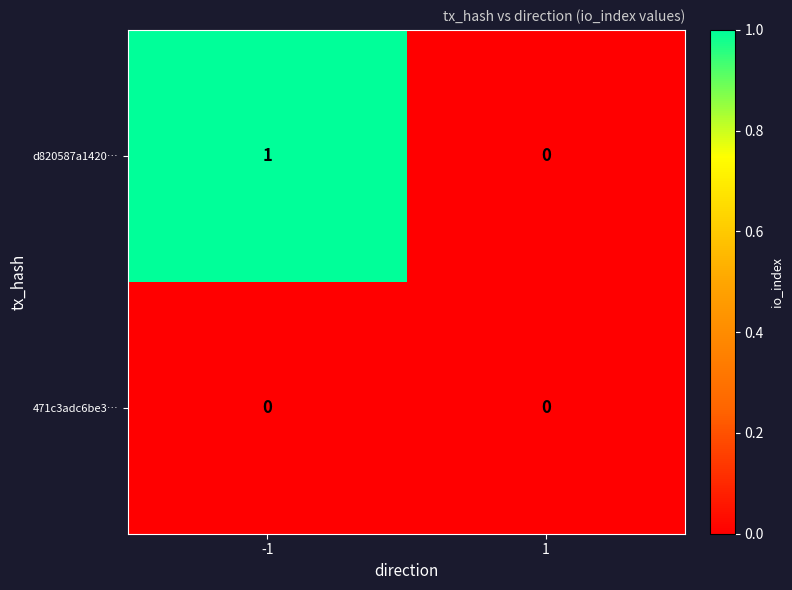

Reading left to right, extract all data points from this chart.

d820587a1420…: 1	0
471c3adc6be3…: 0	0